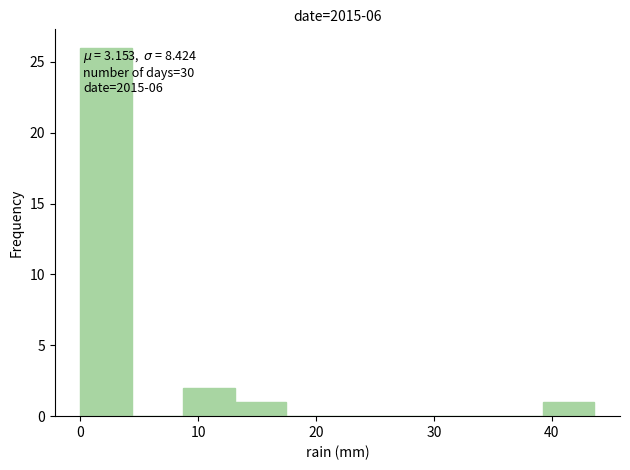

Which range on the x-axis has the tallest bar?

0 to 4